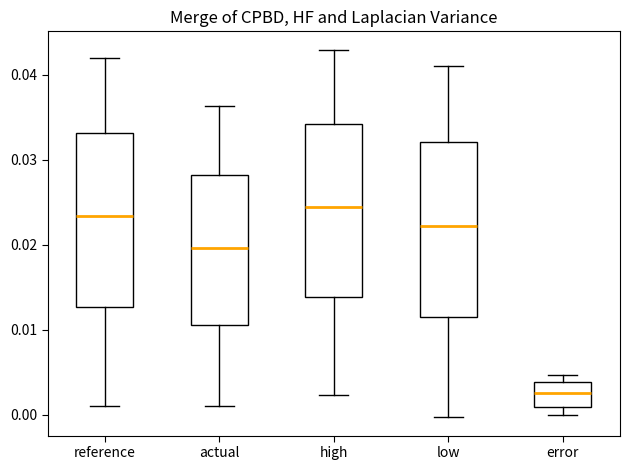

Where is the lower edge of the box for reference on the y-axis? The values are not printed on the chart, so give them approximately, as read against the axis.

0.013